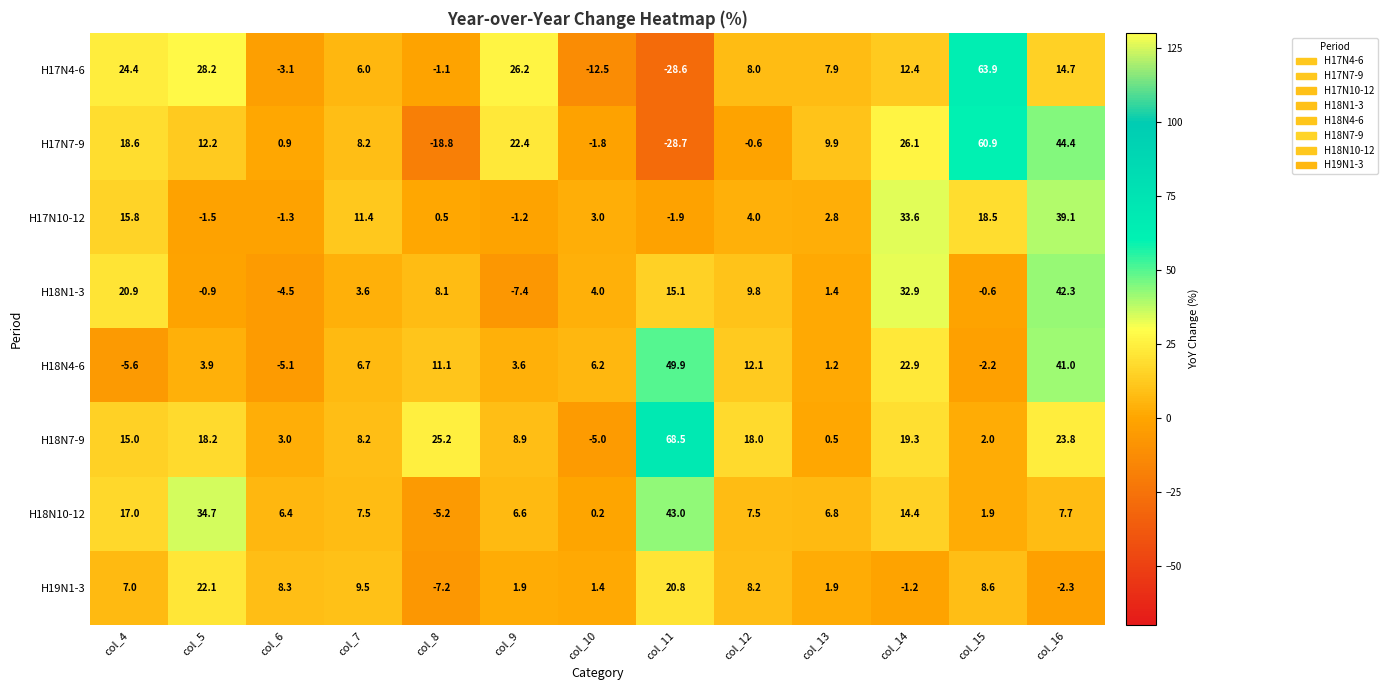

Which series has the widest spread of values?

H17N4-6